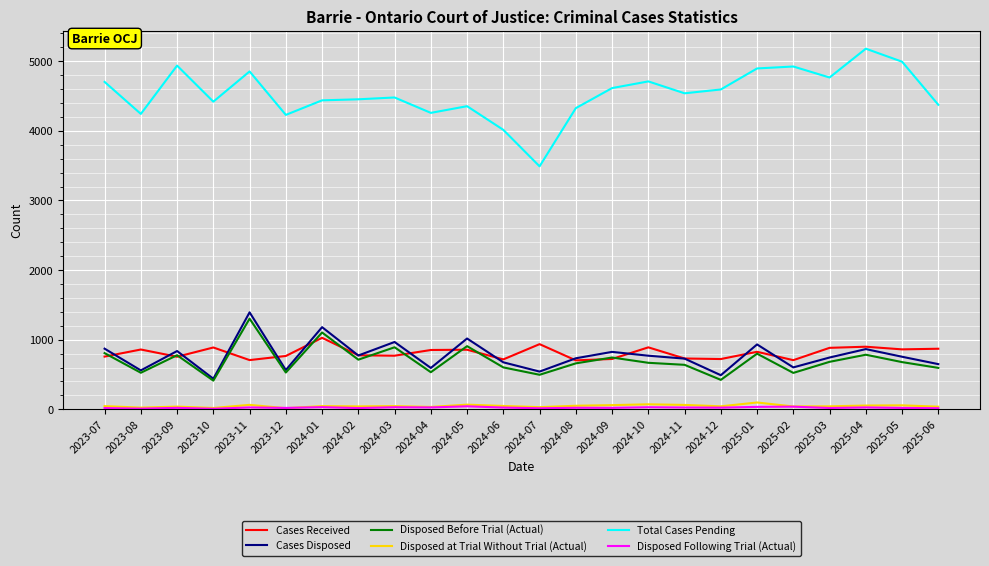

What is the minimum value for Cases Disposed?

439